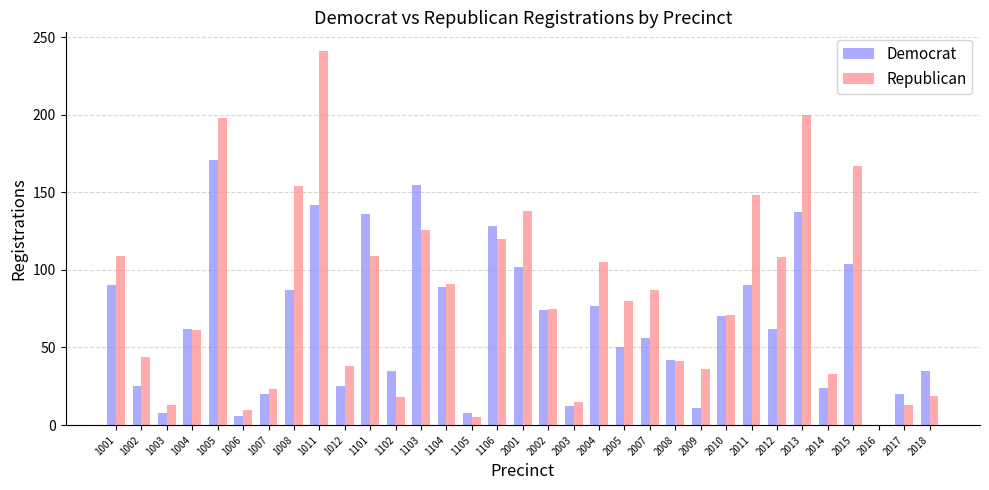

What is the maximum value for Republican?

241